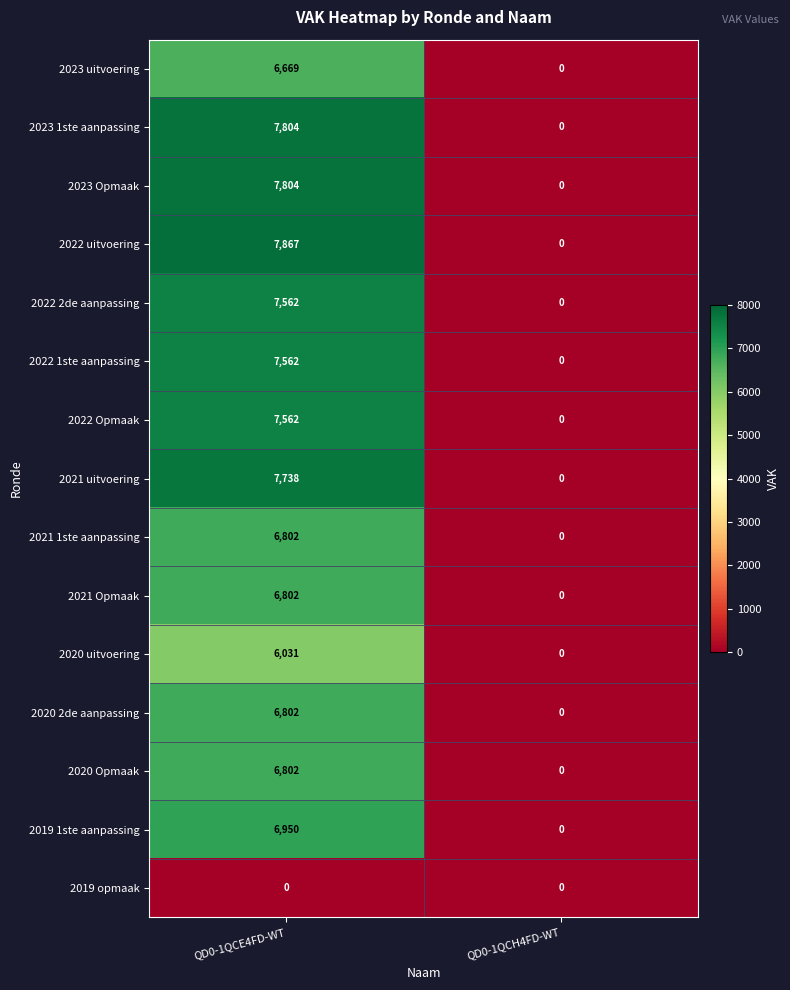

Reading left to right, transcribe all the data shown in this chart.

2023 uitvoering: 6669	0
2023 1ste aanpassing: 7804	0
2023 Opmaak: 7804	0
2022 uitvoering: 7867	0
2022 2de aanpassing: 7562	0
2022 1ste aanpassing: 7562	0
2022 Opmaak: 7562	0
2021 uitvoering: 7738	0
2021 1ste aanpassing: 6802	0
2021 Opmaak: 6802	0
2020 uitvoering: 6031	0
2020 2de aanpassing: 6802	0
2020 Opmaak: 6802	0
2019 1ste aanpassing: 6950	0
2019 opmaak: 0	0